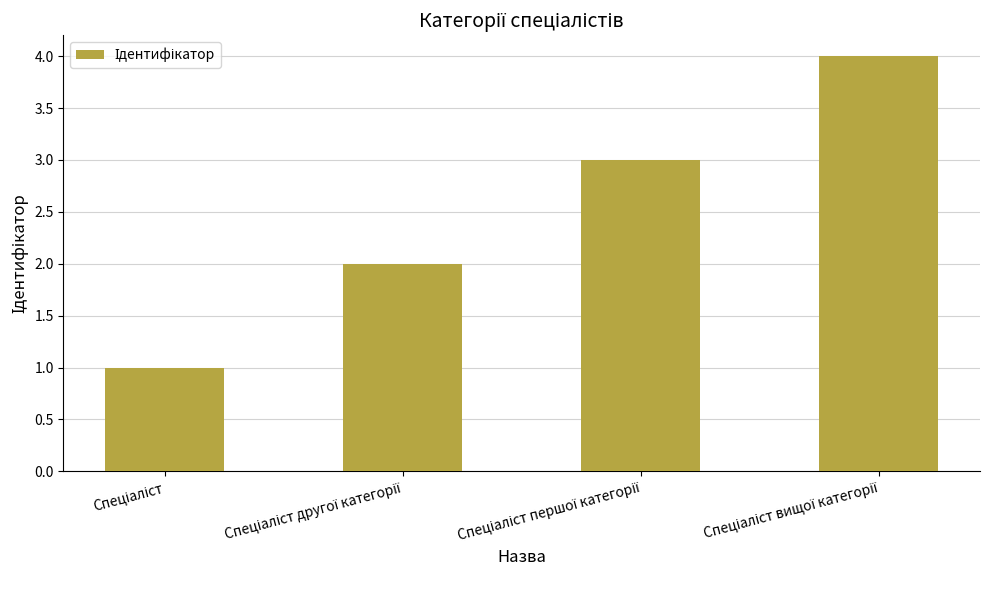

What is the difference between the maximum and minimum values?

3